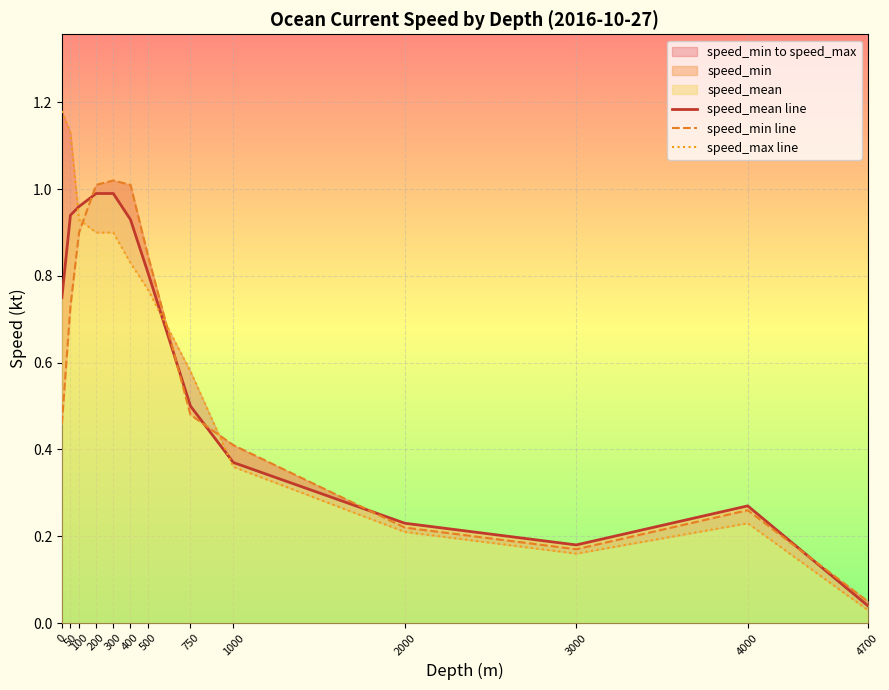

How many intersections are there between speed_mean line and speed_min line?

5